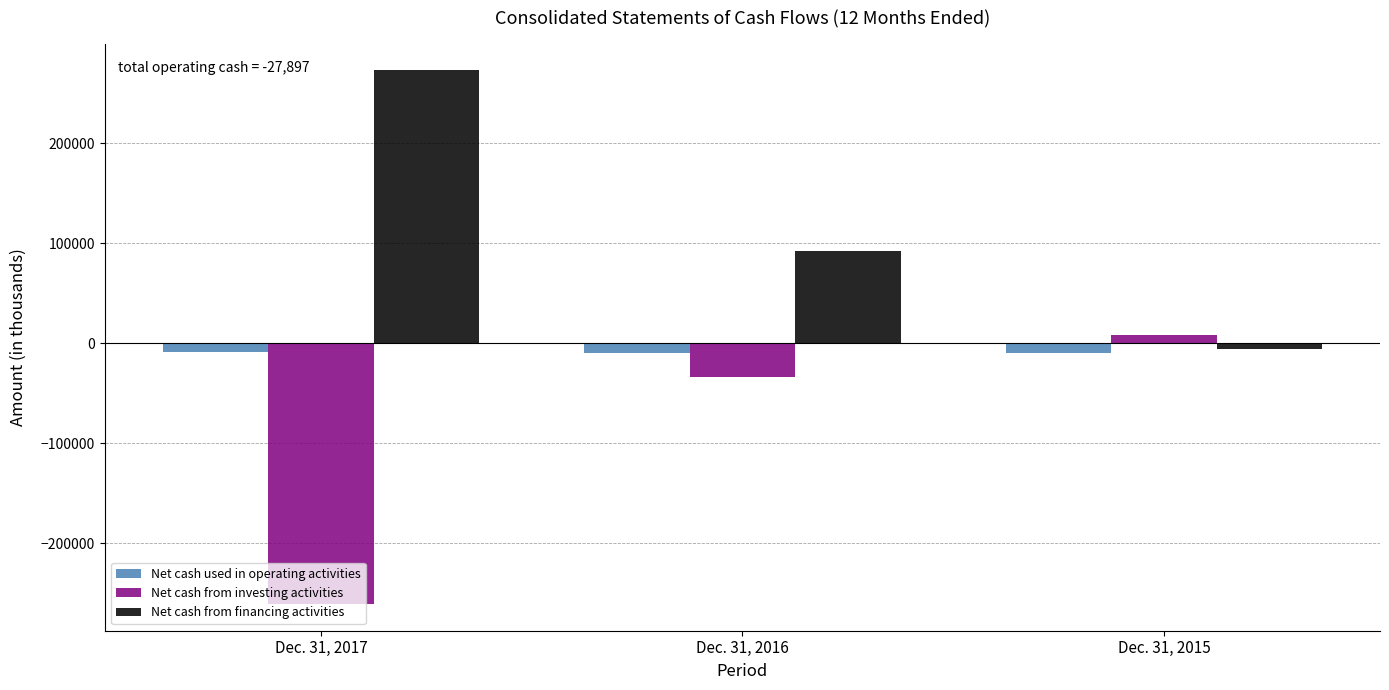

The value of Net cash from financing activities at Dec. 31, 2016 is 165870. True or false?

False